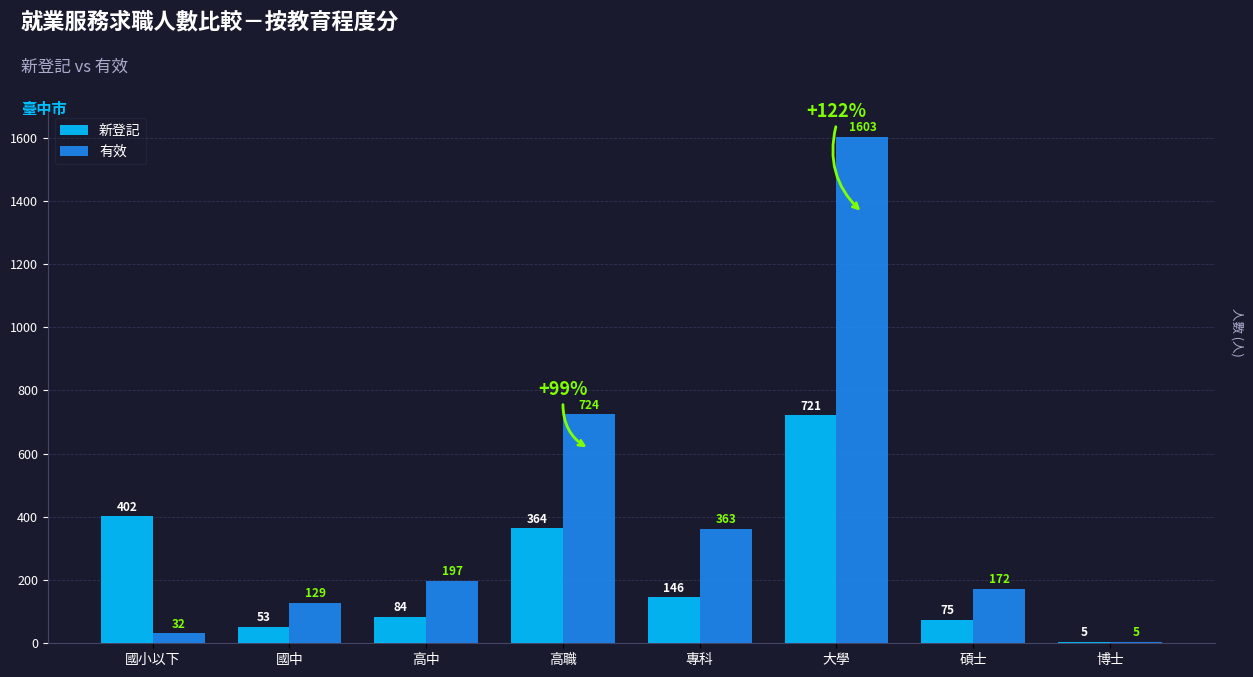

At which label is 有效 closest to 804?

高職